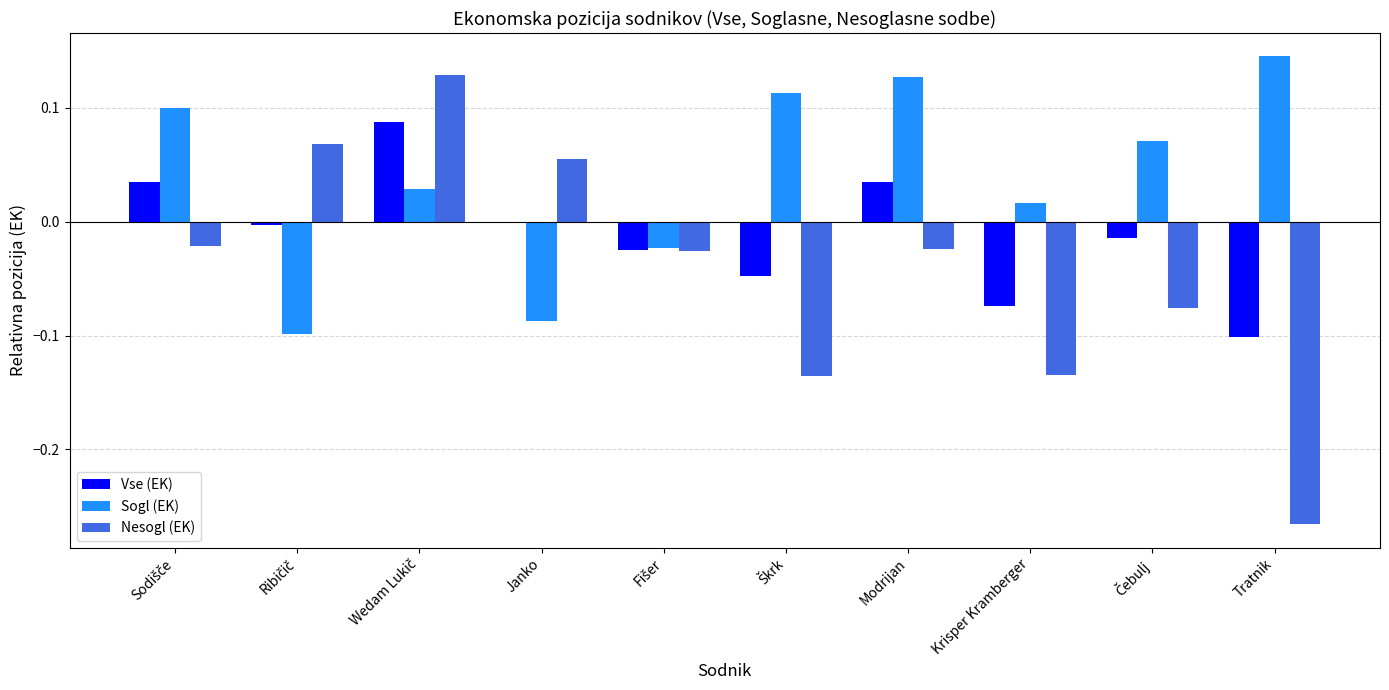

The Sogl (EK) series shows -0.1 at Janko. True or false?

True